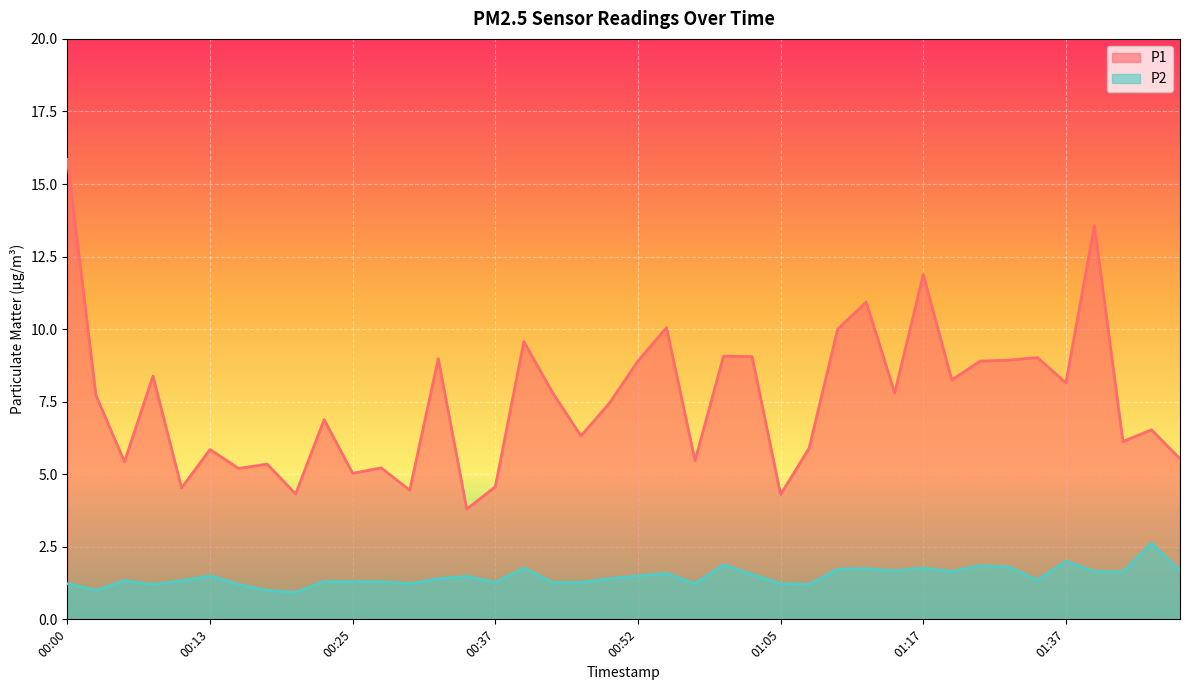

What is the label of the 4th point from the right?

01:39